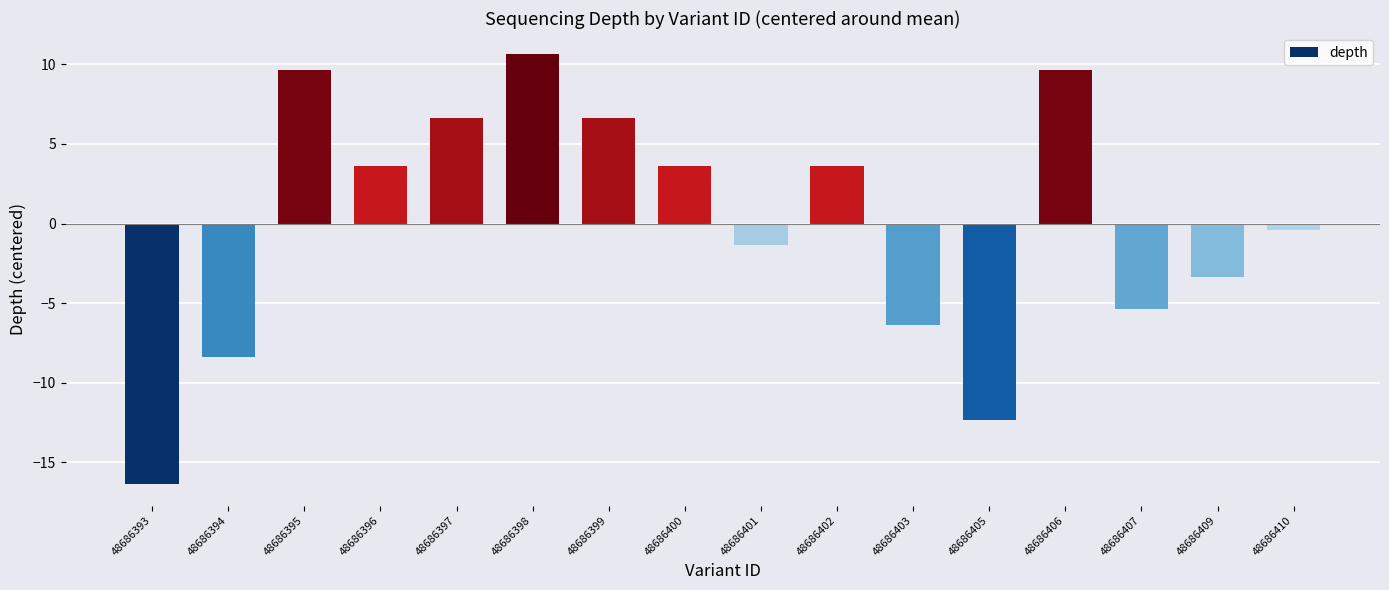

Is it true that the value at 48686406 is 14.7?

False